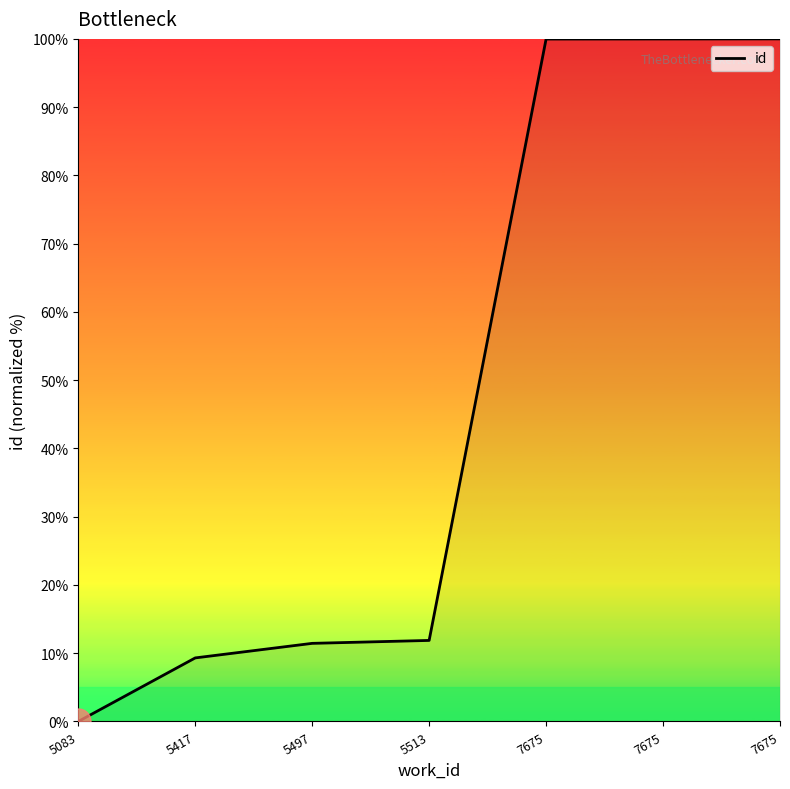

How many lines are shown in the chart?

1